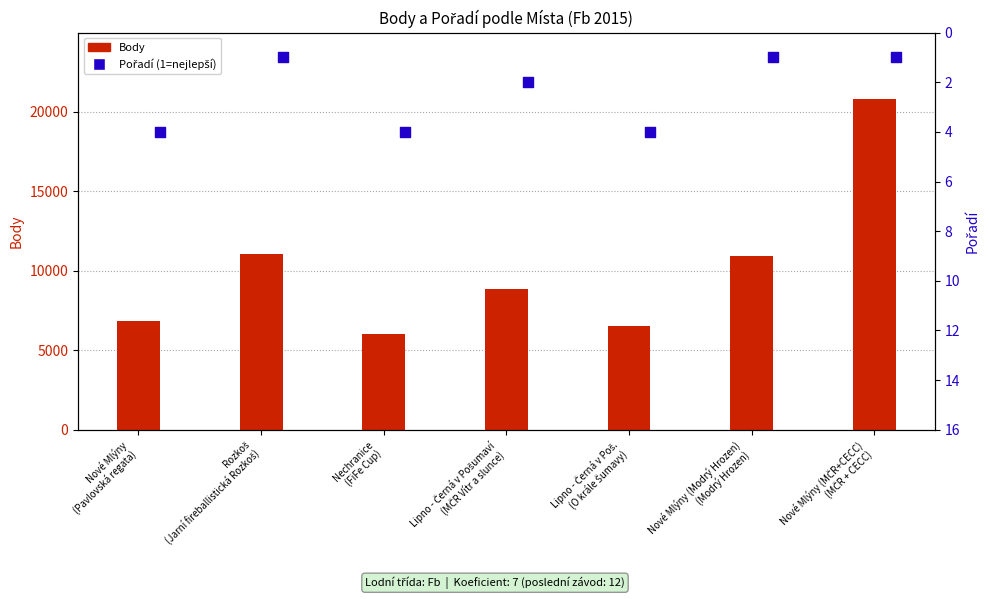

What is the total value across all series at Rozkoš
(Jarní fireballistická Rozkoš)?

11048